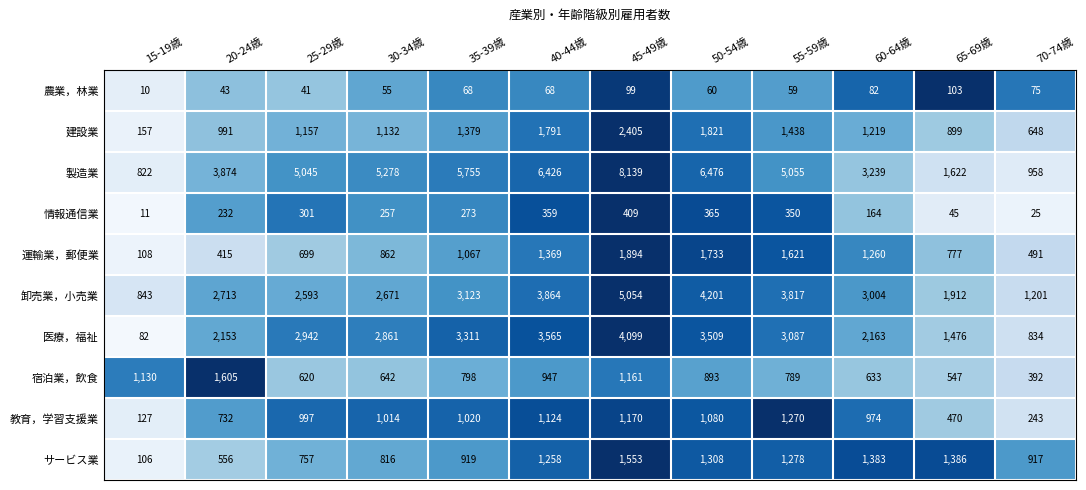

At 35-39歳, list the series in order from smallest to largest.

農業，林業, 情報通信業, 宿泊業，飲食, サービス業, 教育，学習支援業, 運輸業，郵便業, 建設業, 卸売業，小売業, 医療，福祉, 製造業